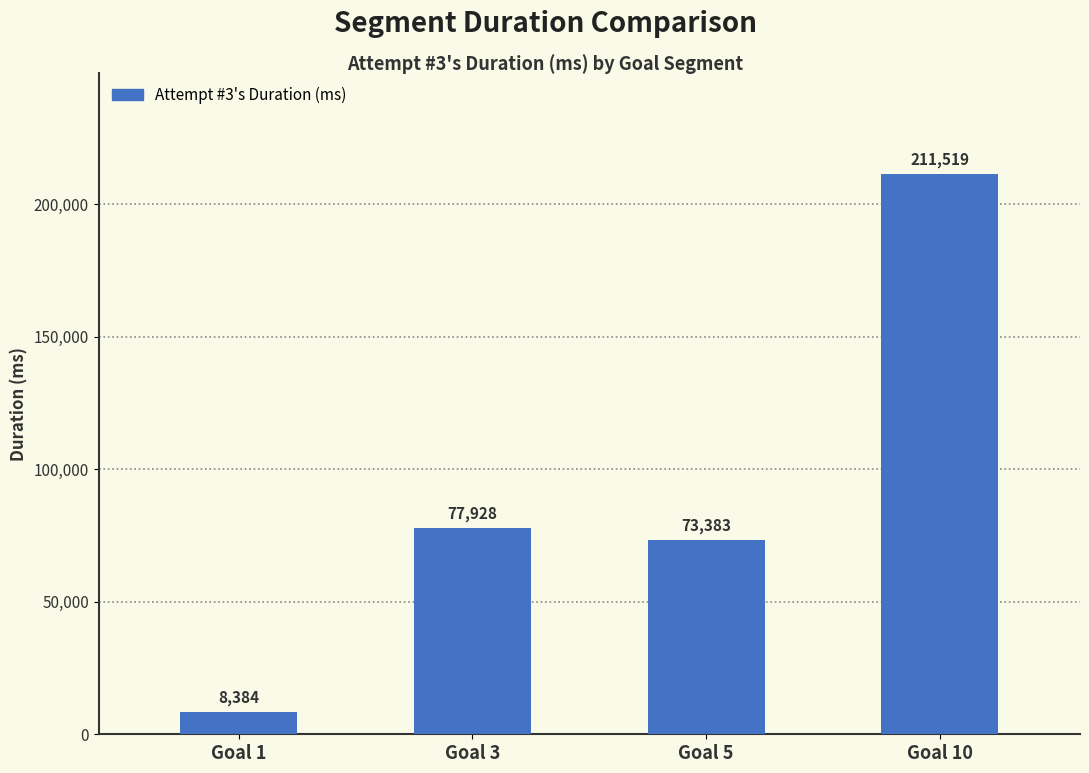

Reading right to left, extract all data points from this chart.

211519	73383	77928	8384